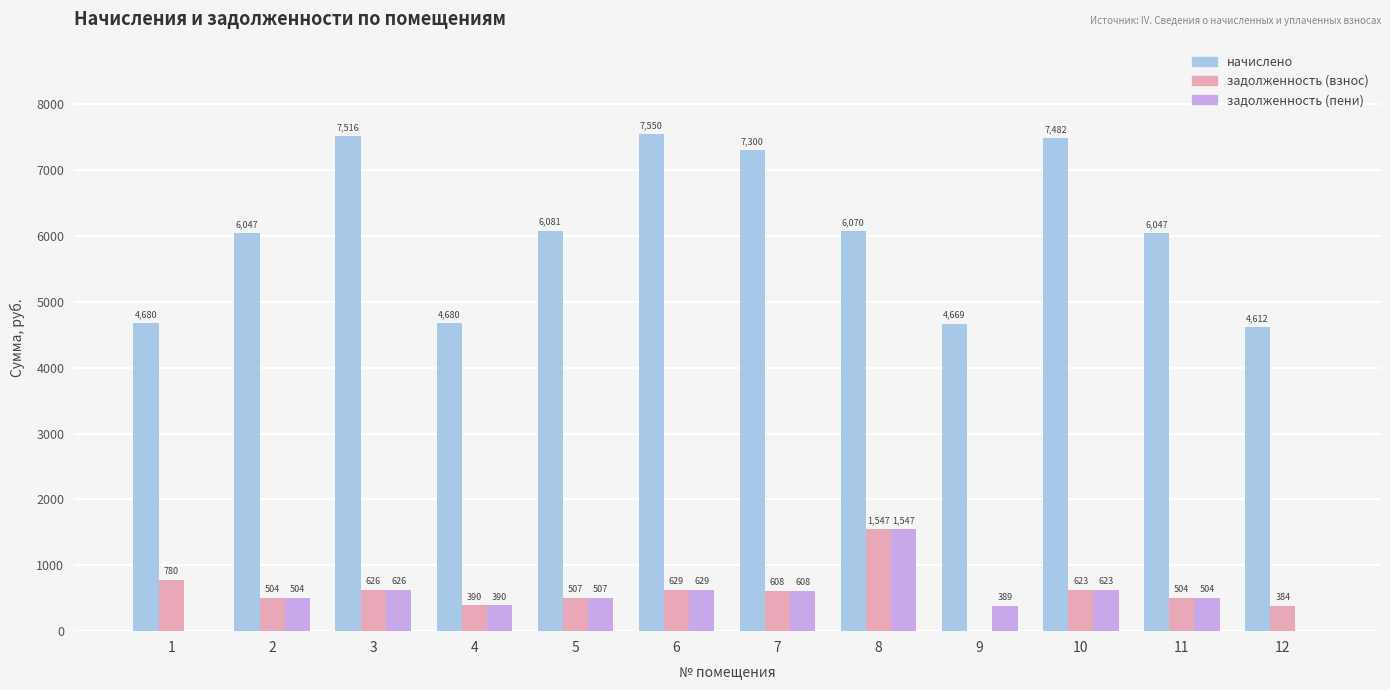

Is it true that задолженность (взнос) equals 384.4 at 12?

True